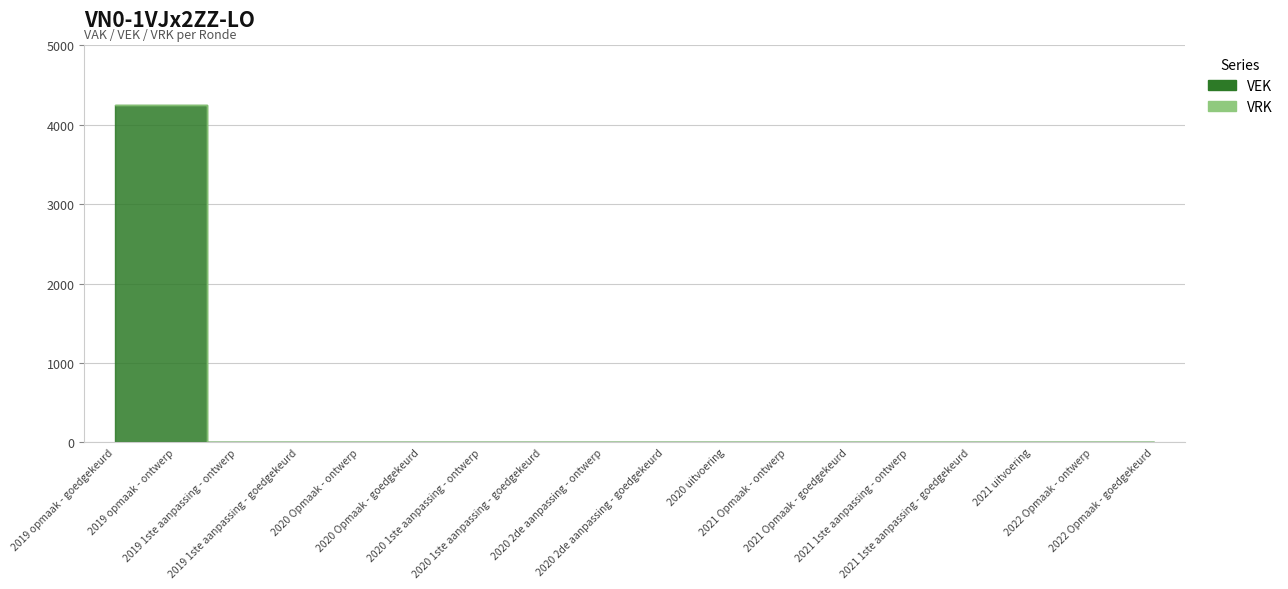

How many categories are shown in the chart?

18